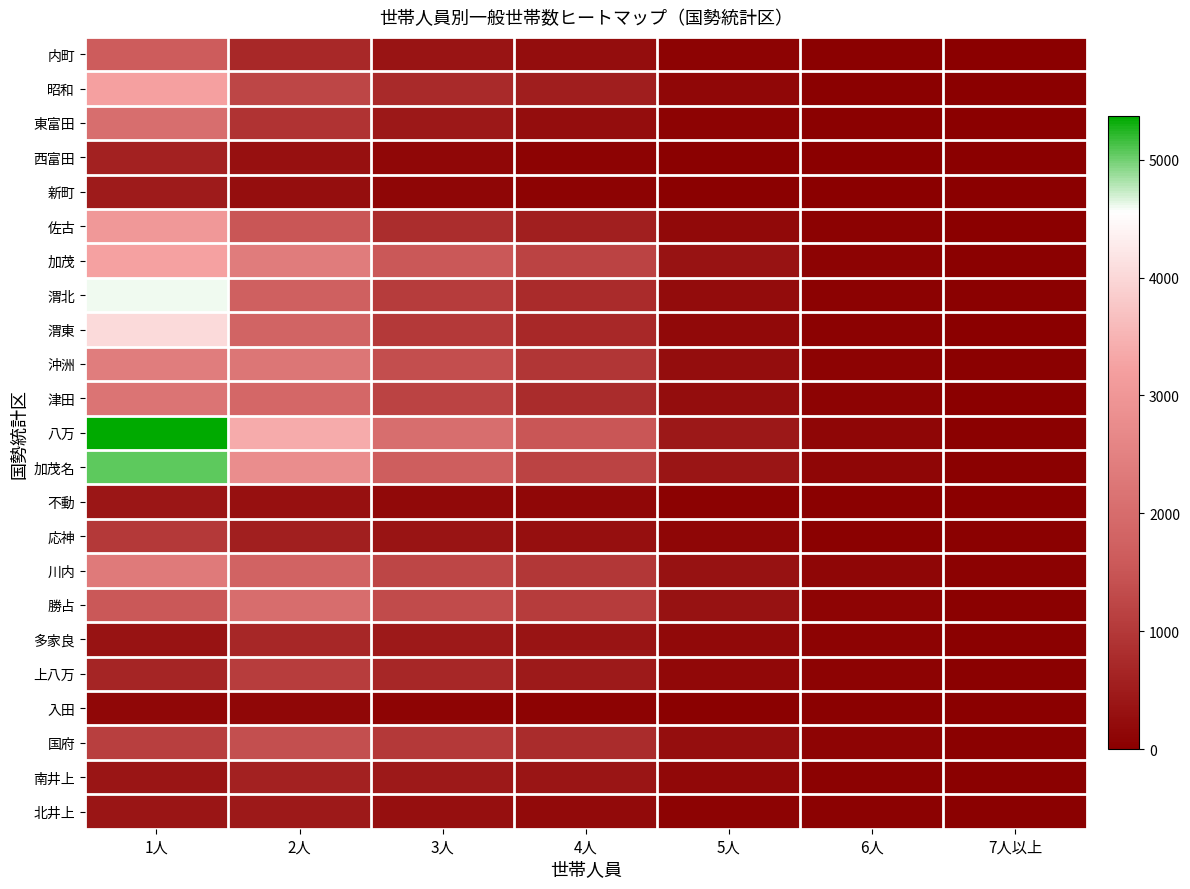

At how many categories does at least one series exceed 4603?

1